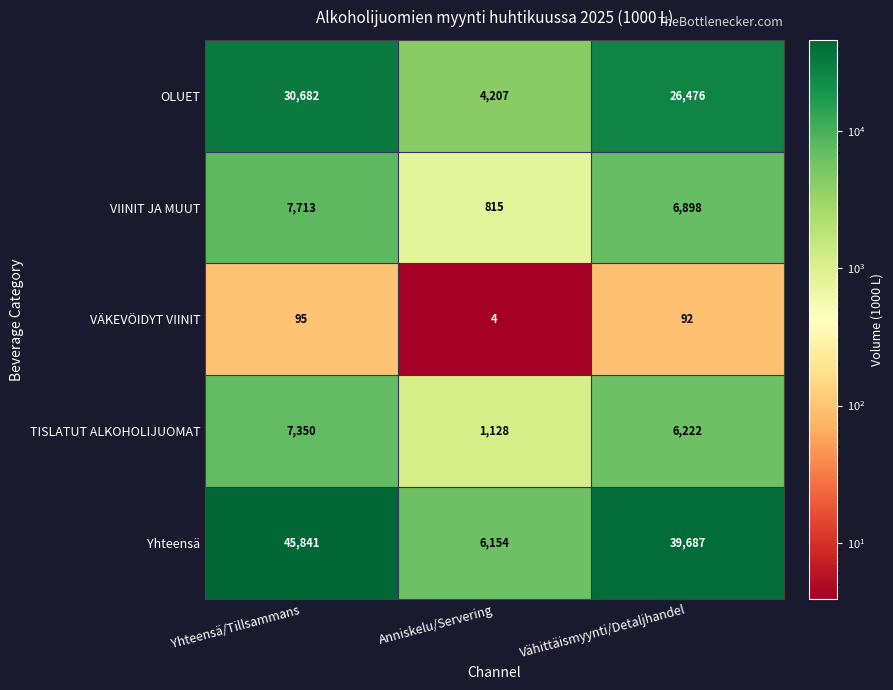

Reading left to right, extract all data points from this chart.

OLUET: 30682	4207	26476
VIINIT JA MUUT: 7713	815	6898
VÄKEVÖIDYT VIINIT: 95	4	92
TISLATUT ALKOHOLIJUOMAT: 7350	1128	6222
Yhteensä: 45841	6154	39687